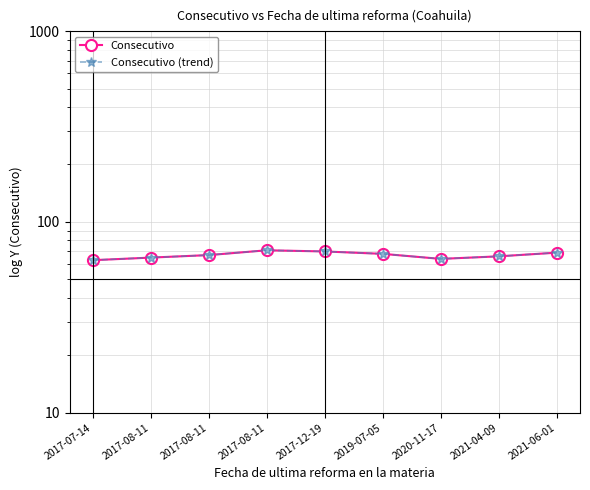

What is the difference between the second highest and second lowest values in the Consecutivo (trend) series?

6